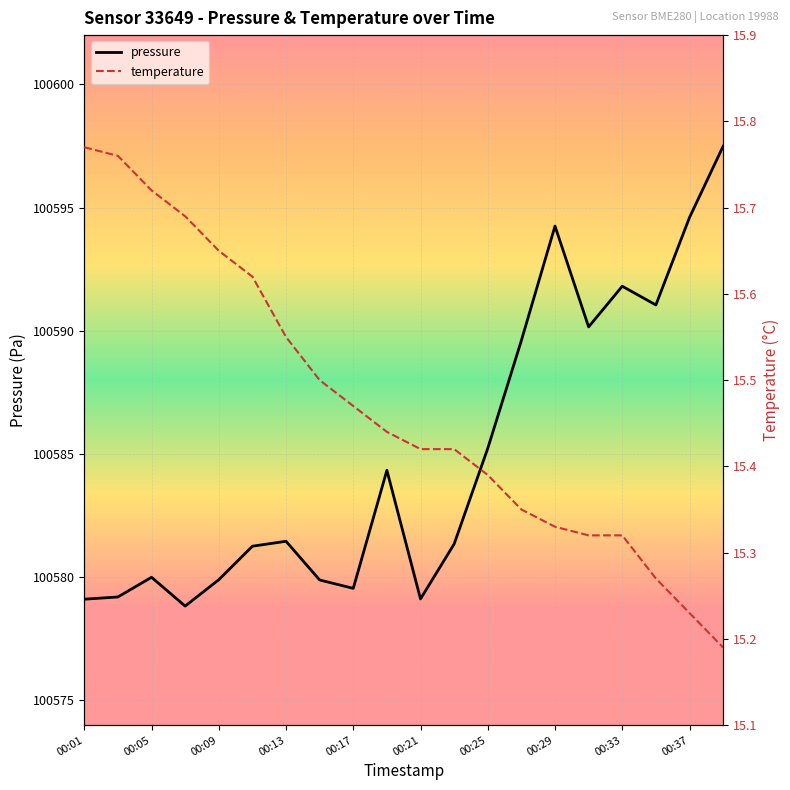

How many temperature values are between 15 and 16?

20